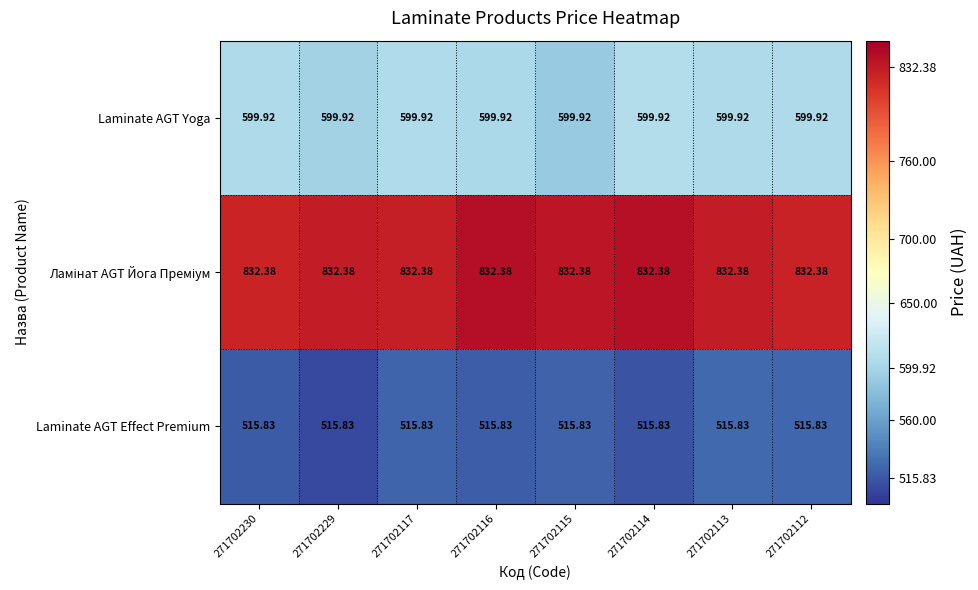

Rank the series at 271702112 from highest to lowest value.

Ламінат AGT Йога Преміум, Laminate AGT Yoga, Laminate AGT Effect Premium